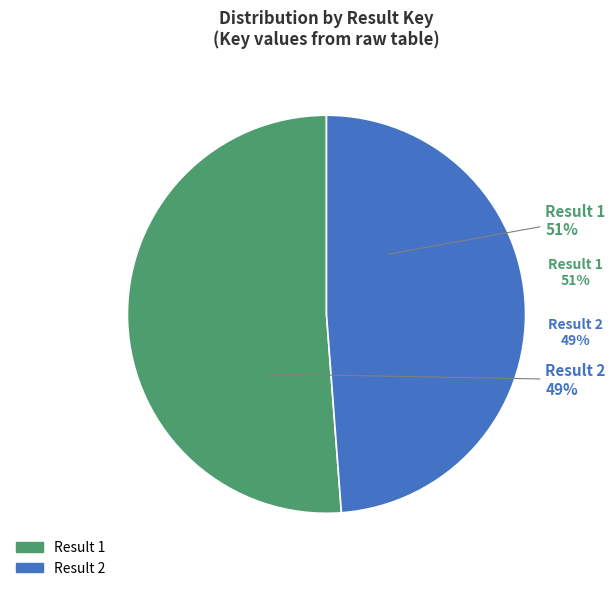

To the nearest percent, what is the combined percentage of 2 and 1?

100%